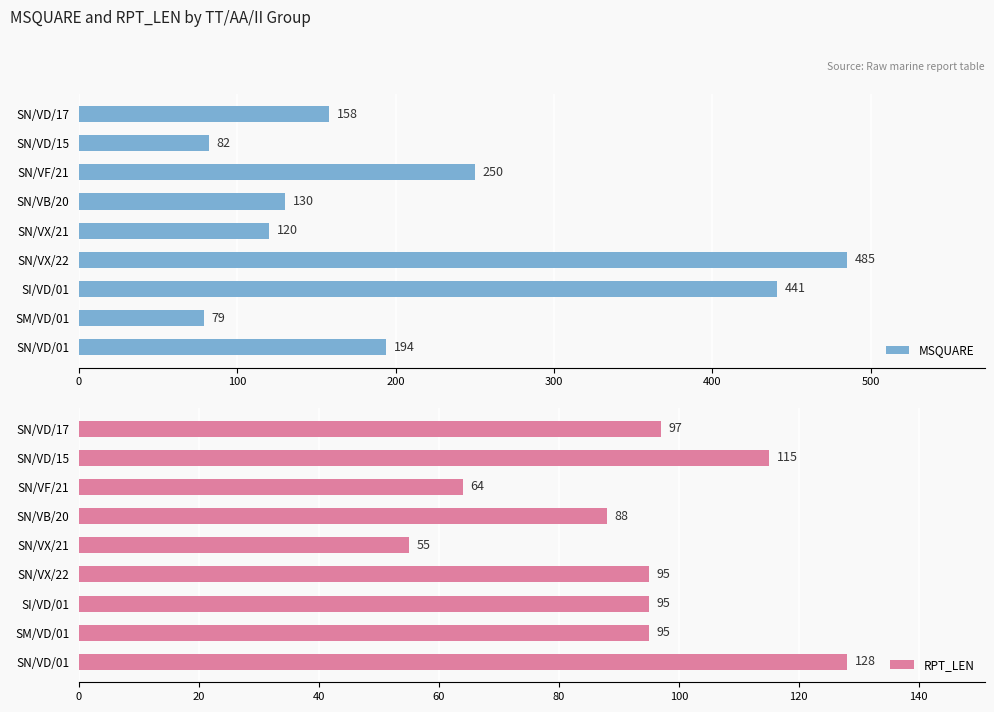

True or false: MSQUARE has a value of 194 at SN/VD/01.

True